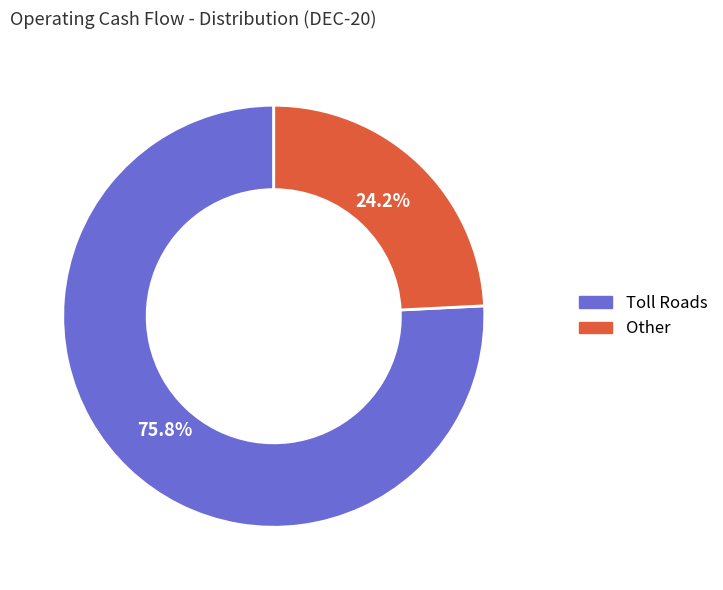

What percentage do Toll Roads and Other together represent?

100.0%